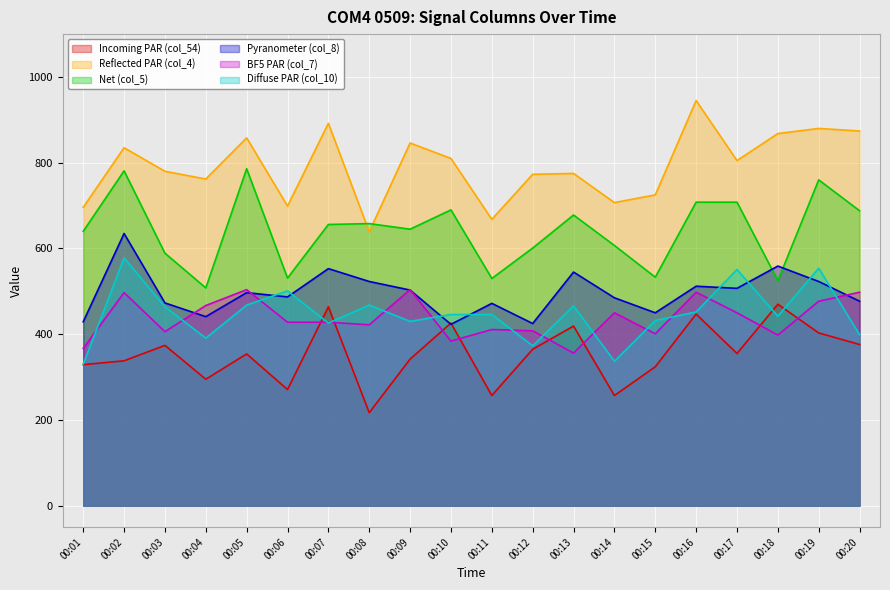

What are all the series names shown in the legend?

Incoming PAR (col_54), Reflected PAR (col_4), Net (col_5), Pyranometer (col_8), BF5 PAR (col_7), Diffuse PAR (col_10)